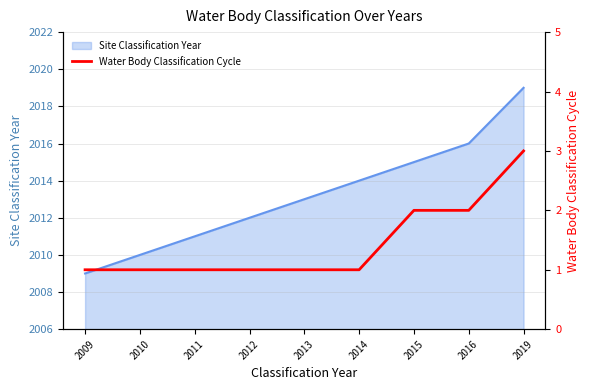

Rank the categories by Site Classification Year value from highest to lowest.

2019, 2016, 2015, 2014, 2013, 2012, 2011, 2010, 2009